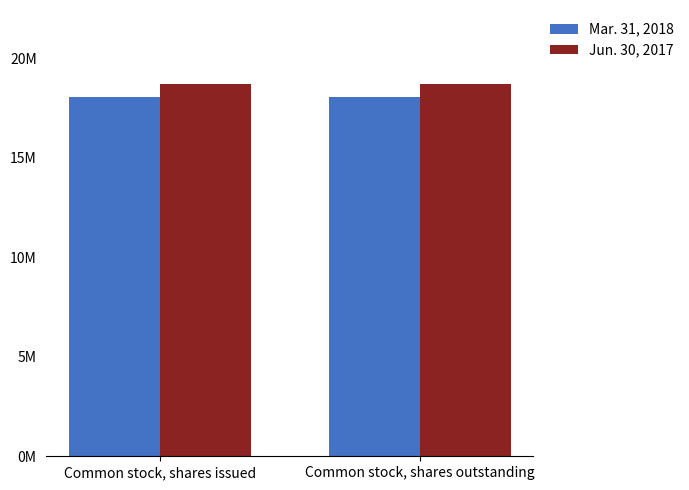

What is the sum of all Jun. 30, 2017 values?

37379136